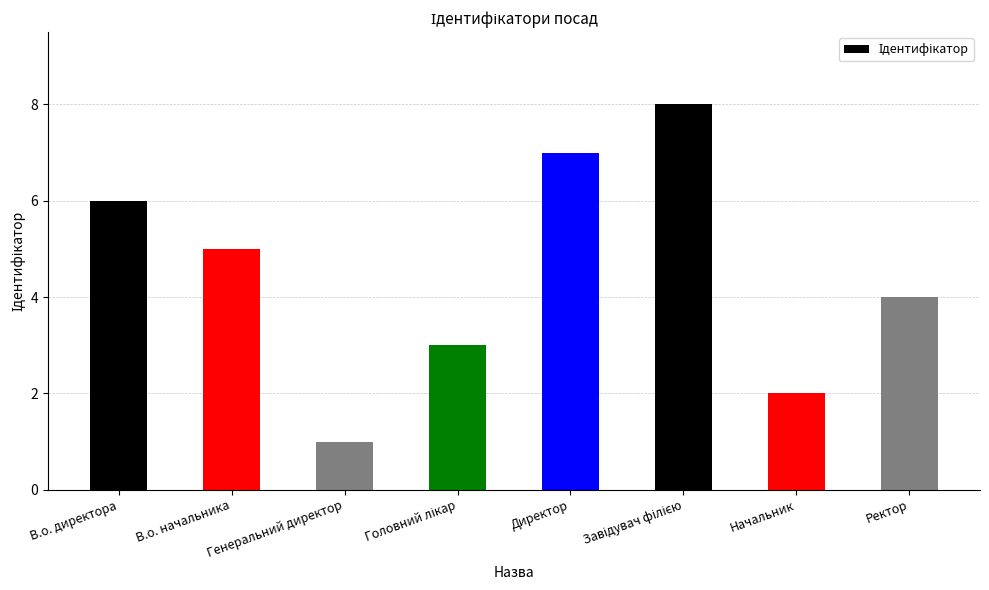

What is the label of the 8th bar from the left?

Ректор